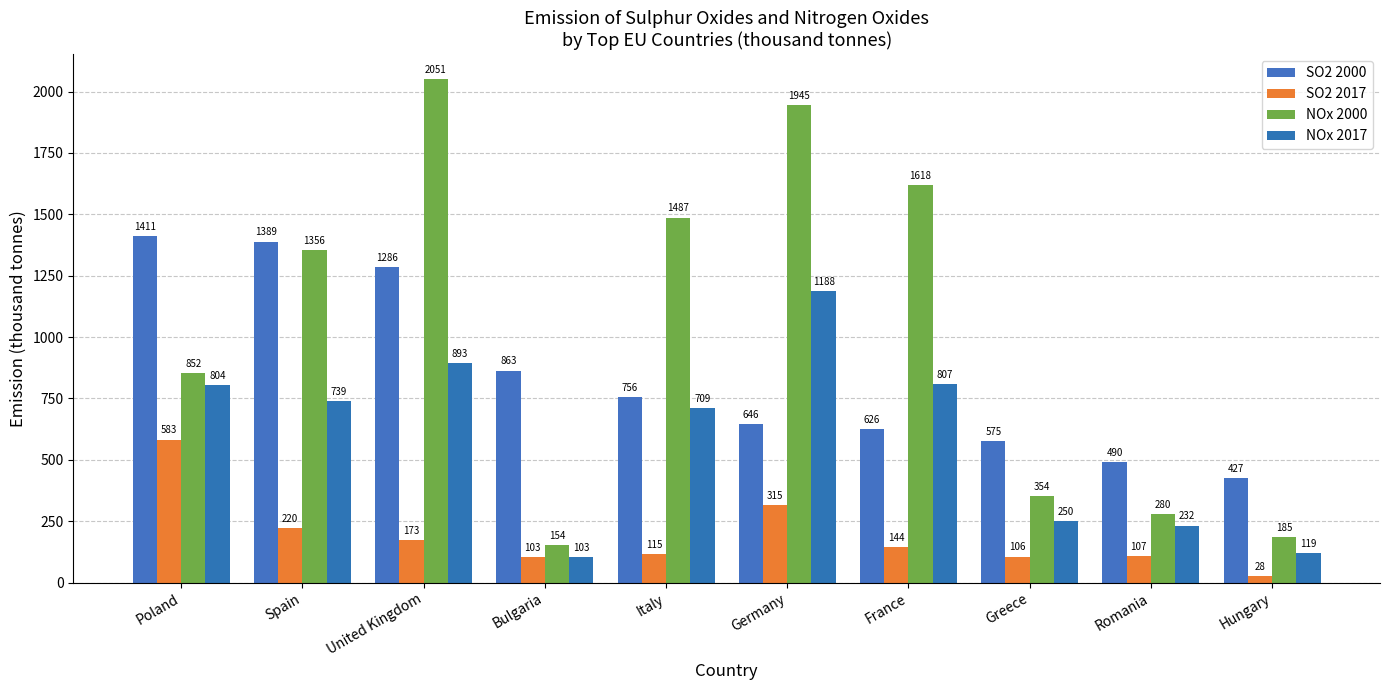

What is the maximum value for NOx 2000?

2050.9